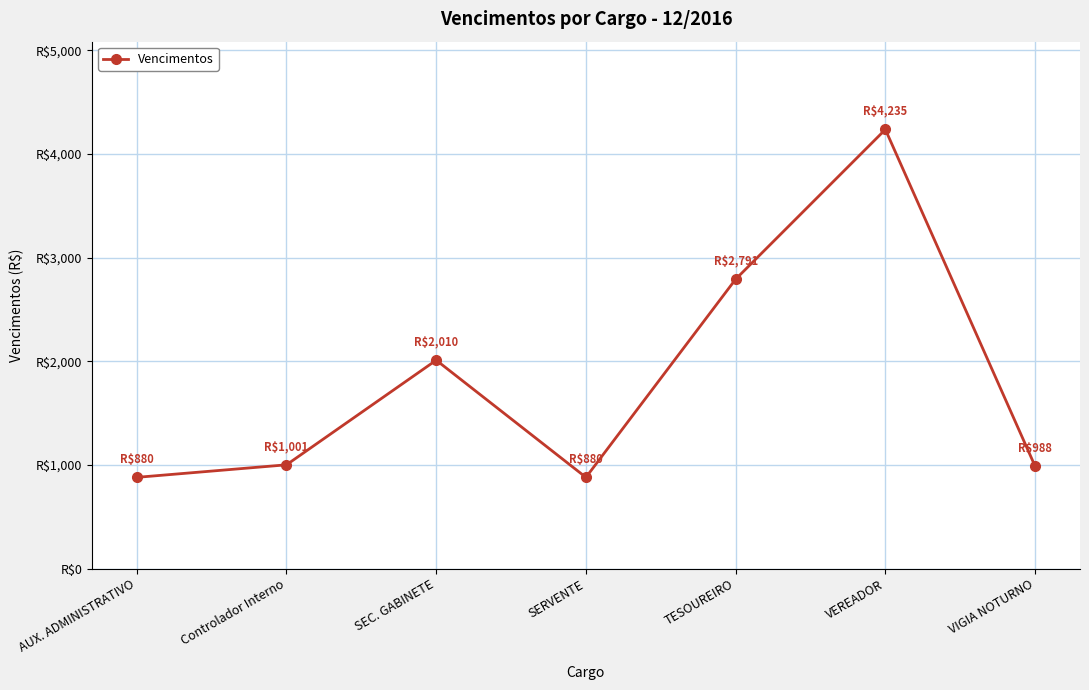

What is the label of the 1st point from the right?

VIGIA NOTURNO